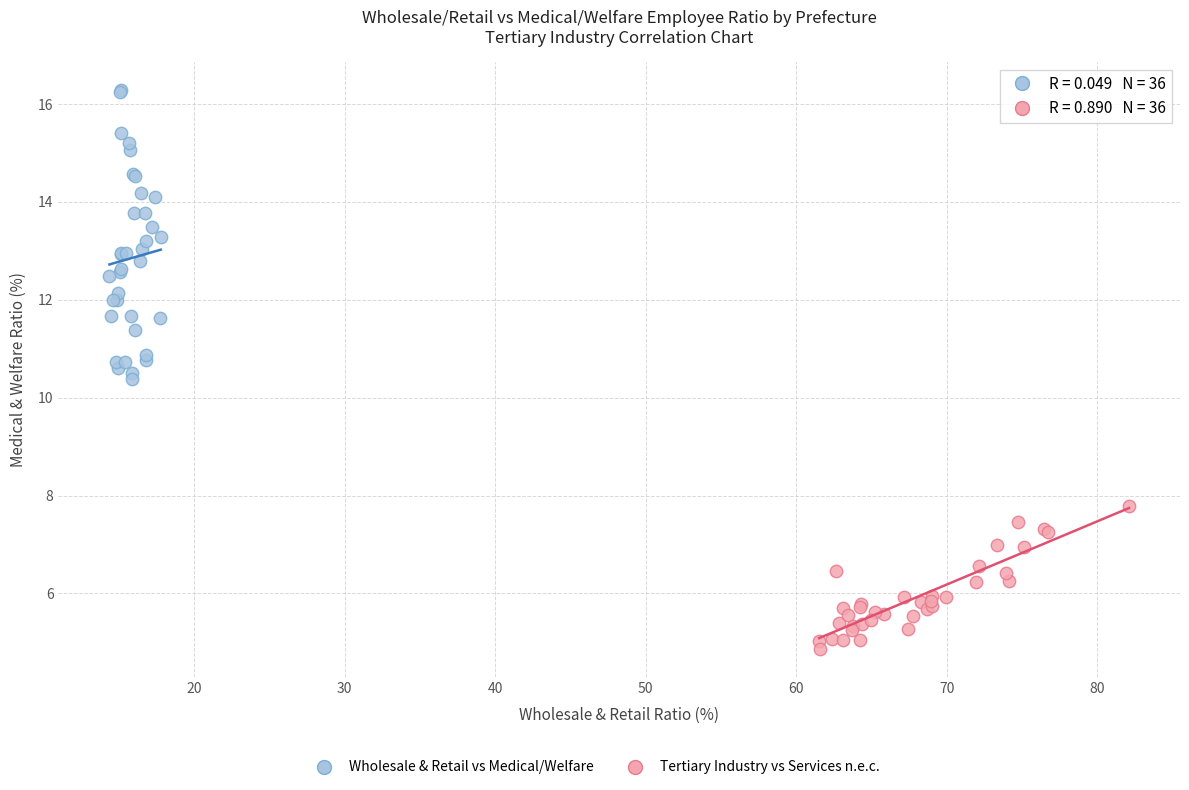

Which series has the largest Y range (max minus min)?

Wholesale & Retail vs Medical/Welfare